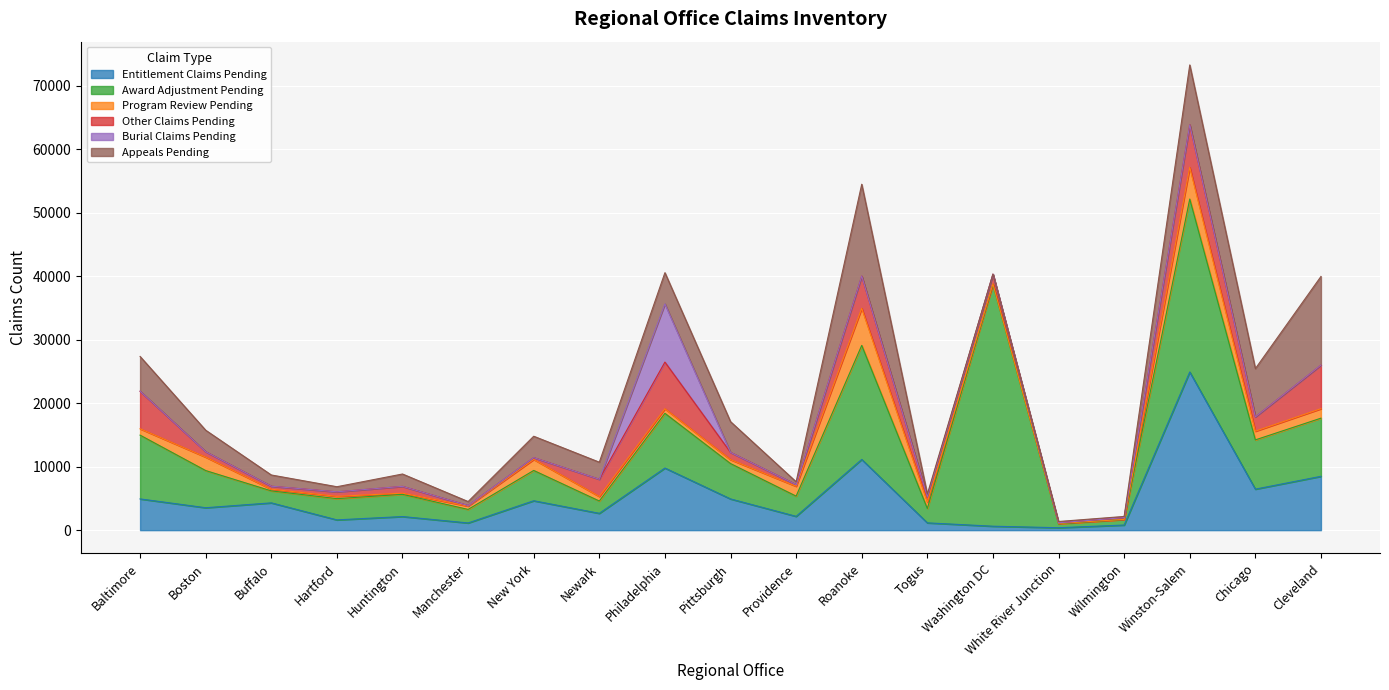

What is the difference between the maximum and second lowest values in the Award Adjustment Pending series?

37211